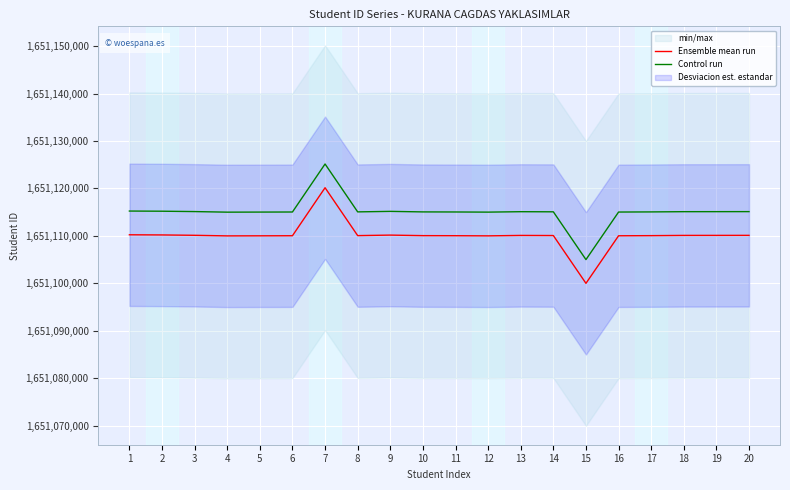

Rank the series by their average value, from lowest to highest.

Ensemble mean run, Control run